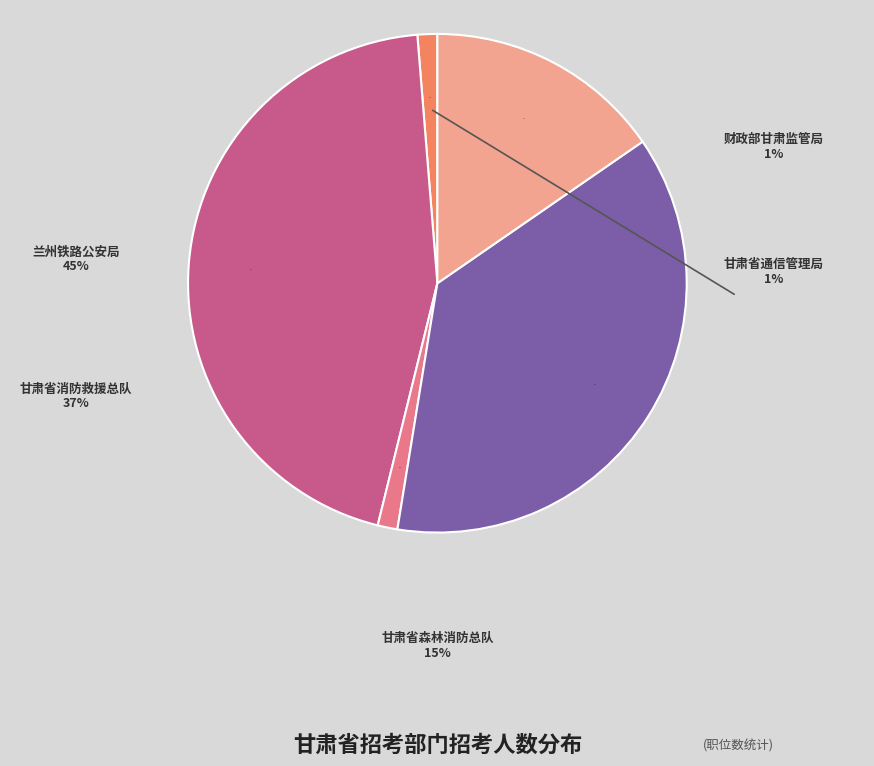

To the nearest percent, what is the average slice percentage?

20%